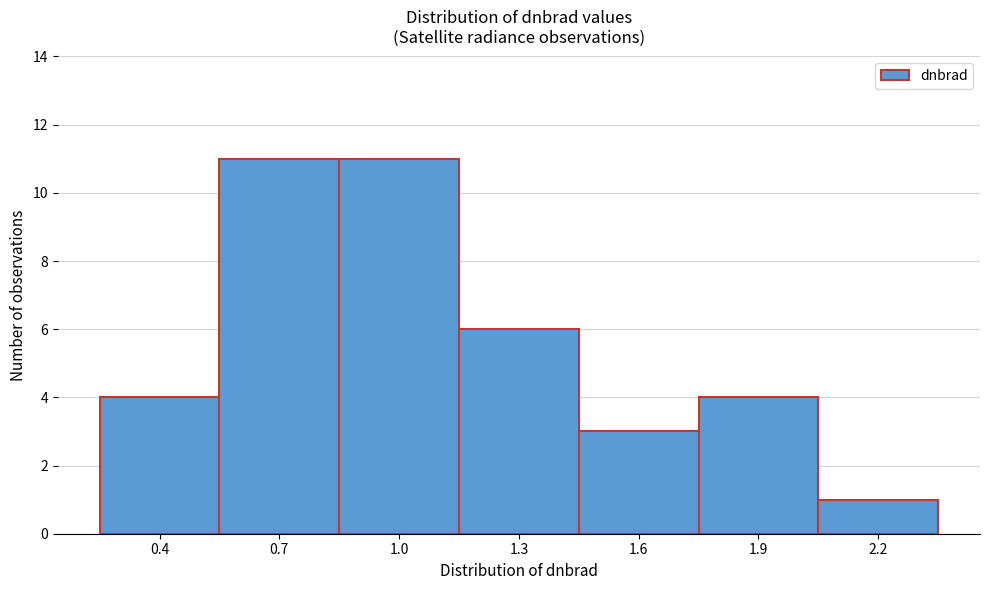

Reading left to right, list all the values displayed in this chart.

4	11	11	6	3	4	1